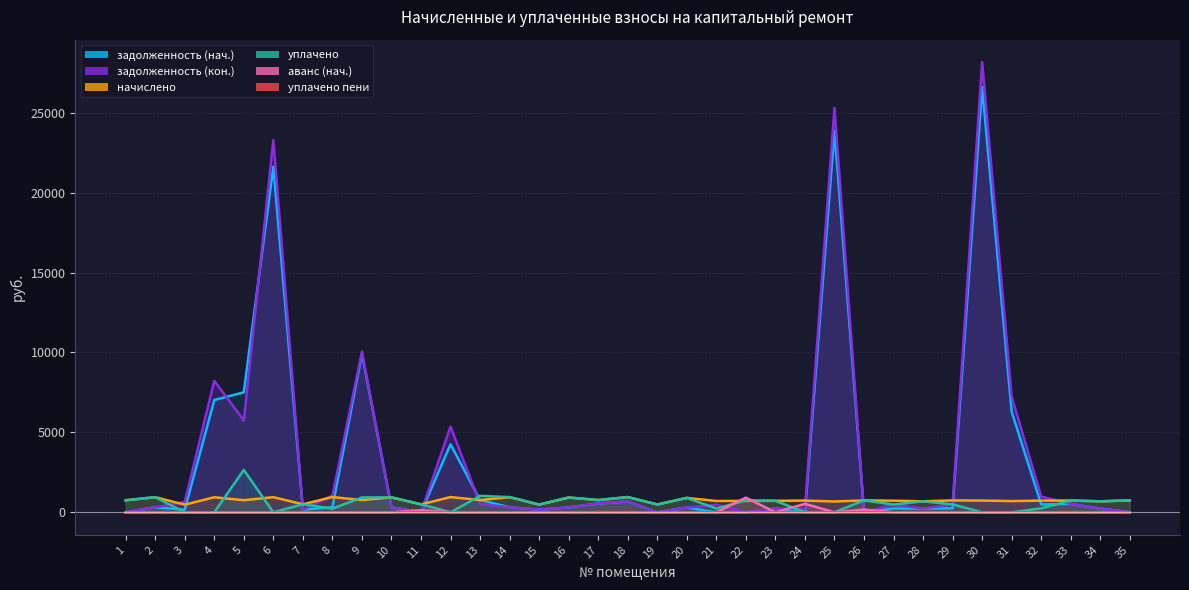

What is the difference between the задолженность (кон.) values at 13 and 23?

270.0